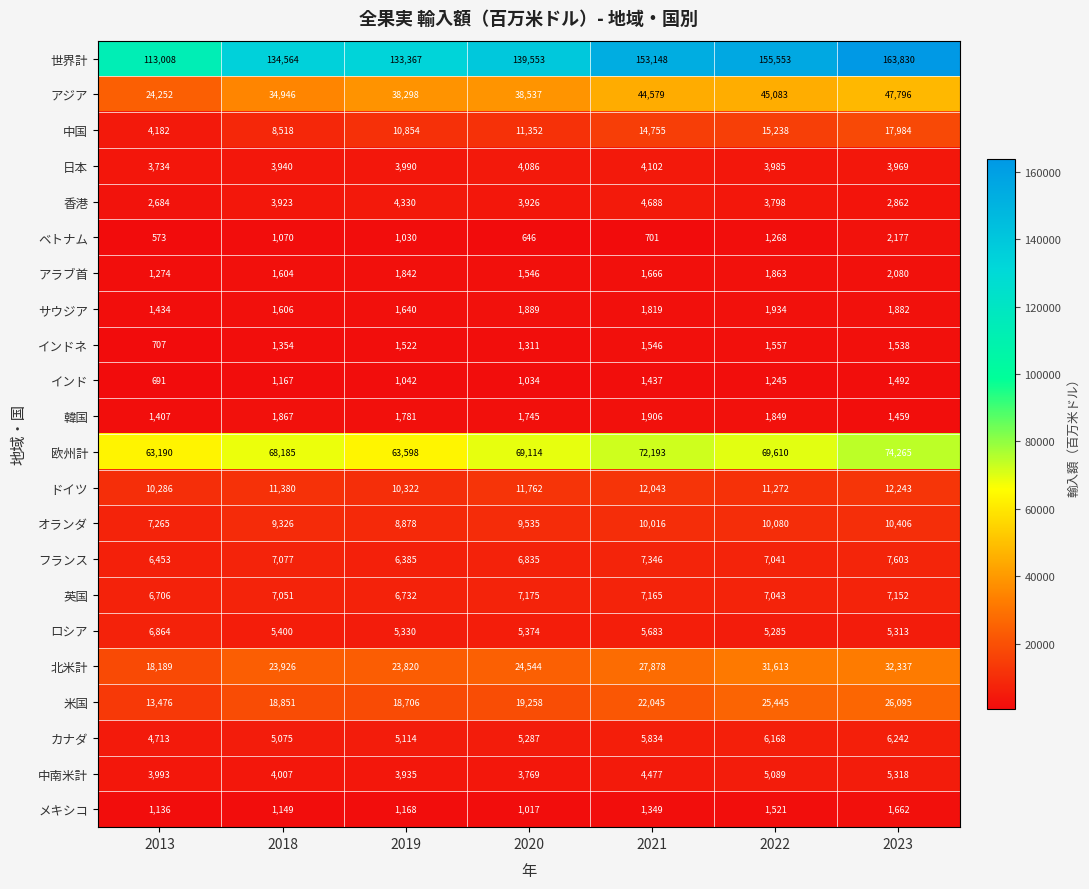

Which series has the largest range (max minus min)?

世界計